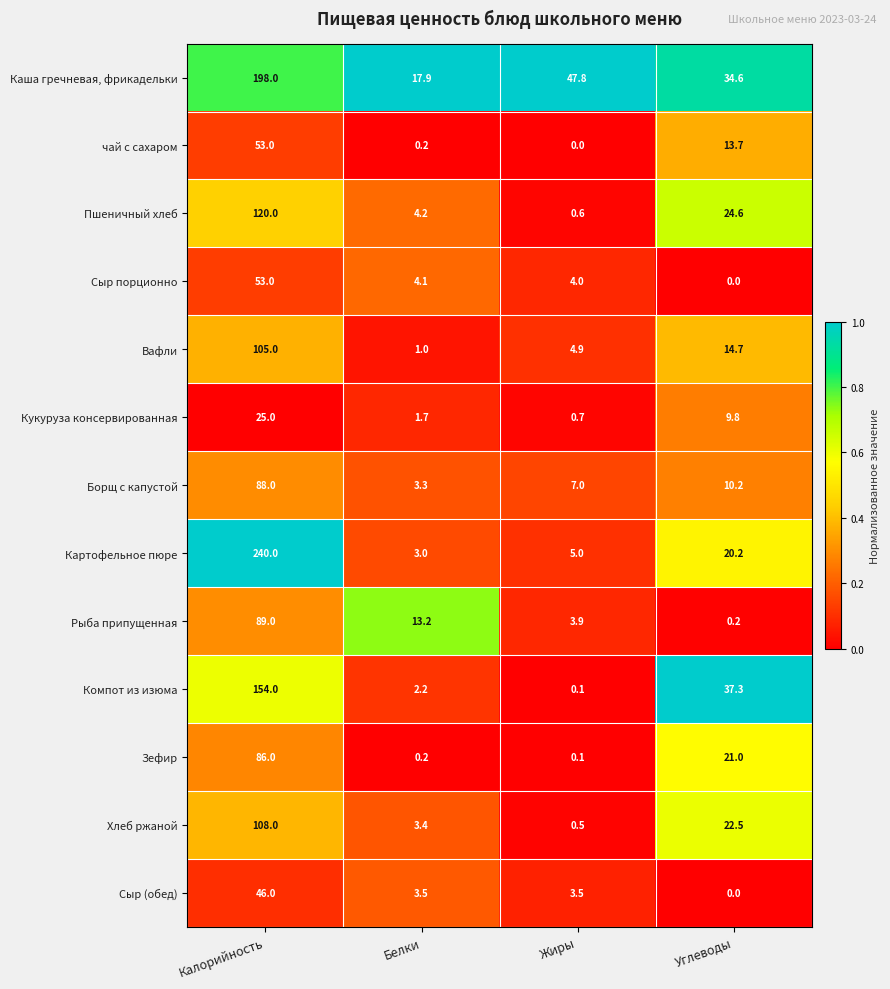

The Картофельное пюре series shows 118.7 at Калорийность. True or false?

False